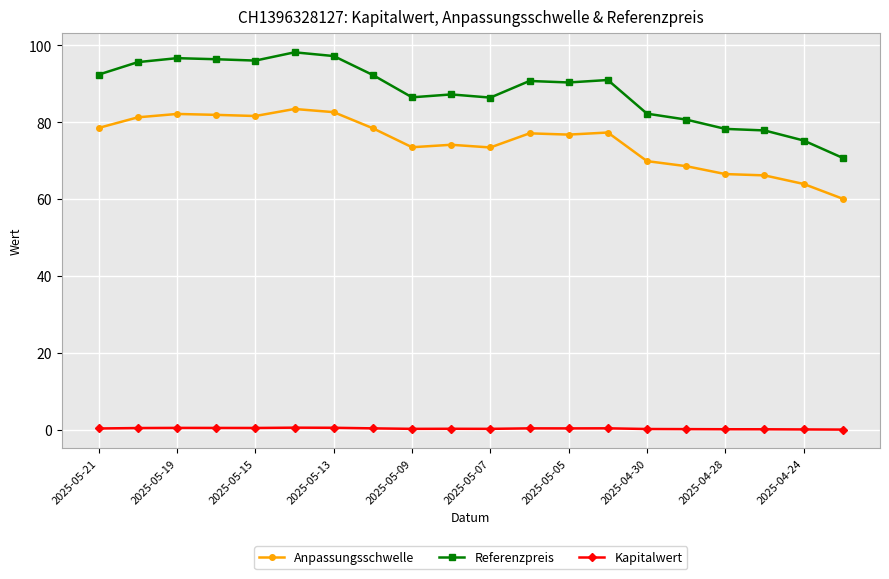

True or false: Anpassungsschwelle has more than 0 interior local peaks.

True